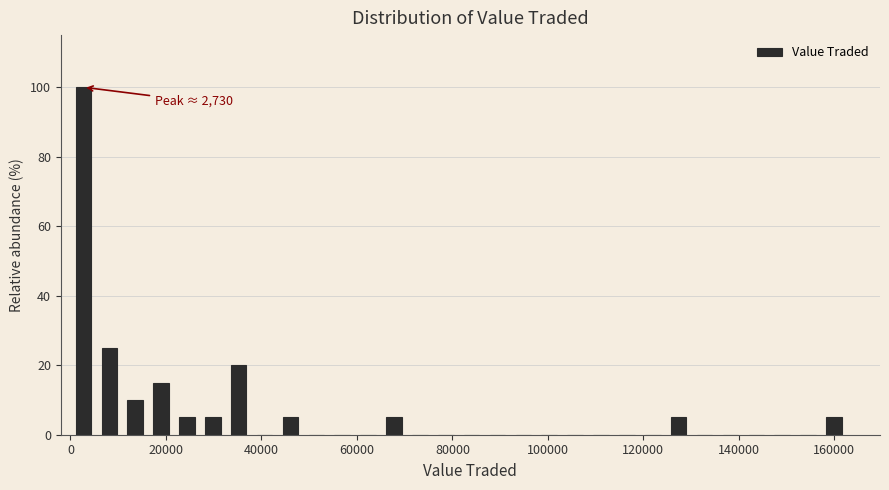

Read against the x-axis, roughly where is the centre of the tallest bar?

2000